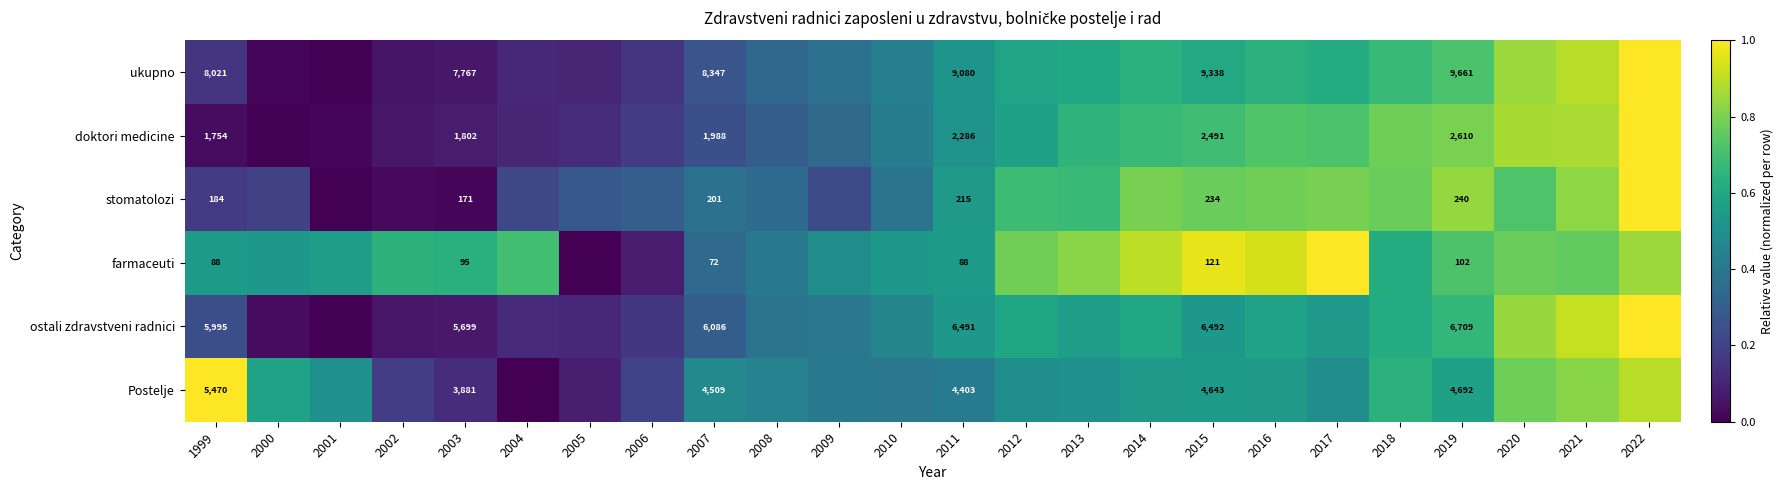

Between 2013 and 2018, which is larger?

2018